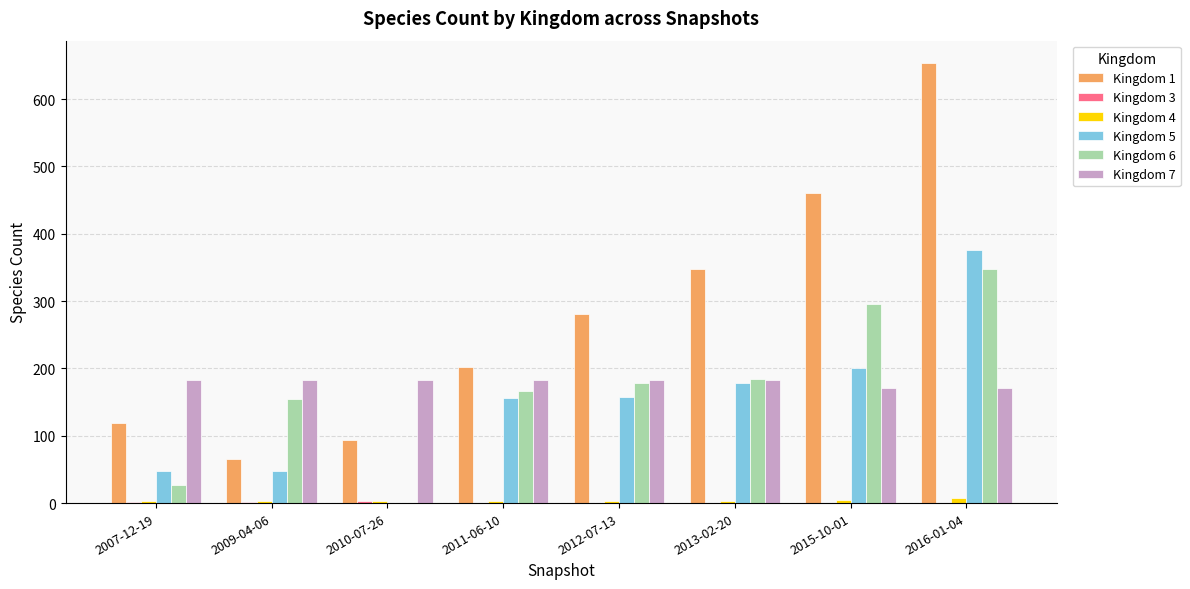

True or false: Kingdom 7 has a value of 45 at 2009-04-06.

False